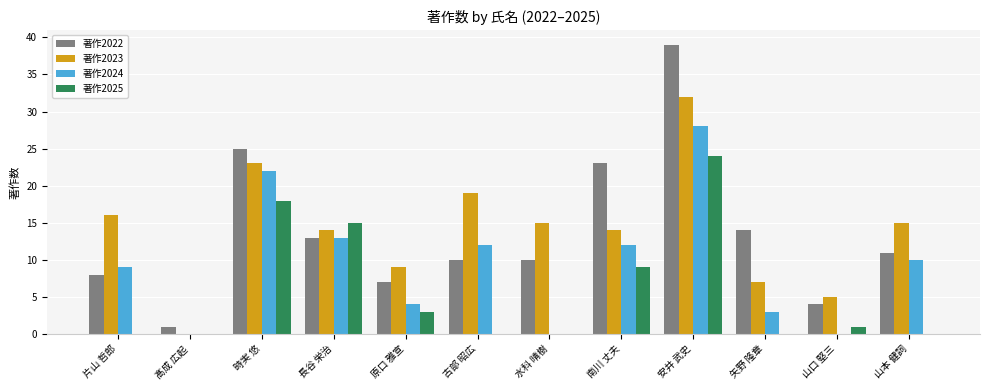

What are all the series names shown in the legend?

著作2022, 著作2023, 著作2024, 著作2025